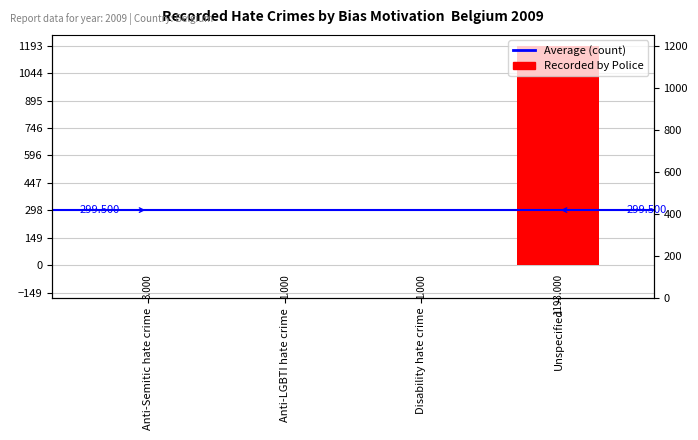

What is the label of the 2nd bar from the right?

Disability hate crime